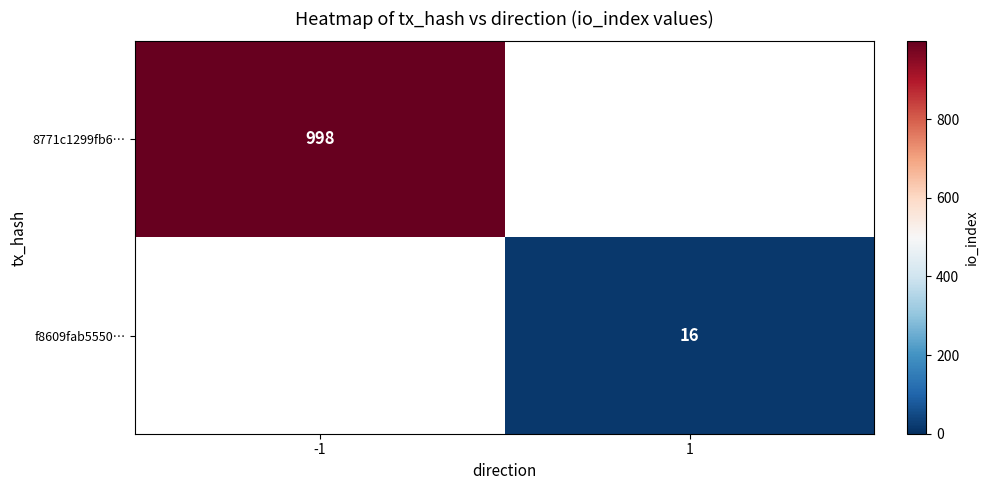

Between 1 and -1, which is larger?

-1